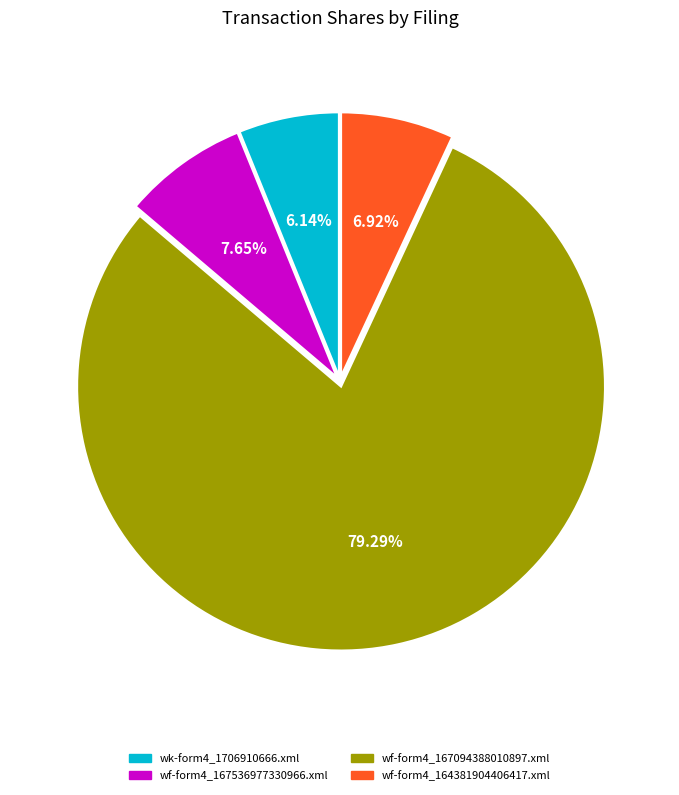

To the nearest percent, what is the combined percentage of wk-form4_1706910666.xml and wf-form4_167094388010897.xml?

85%